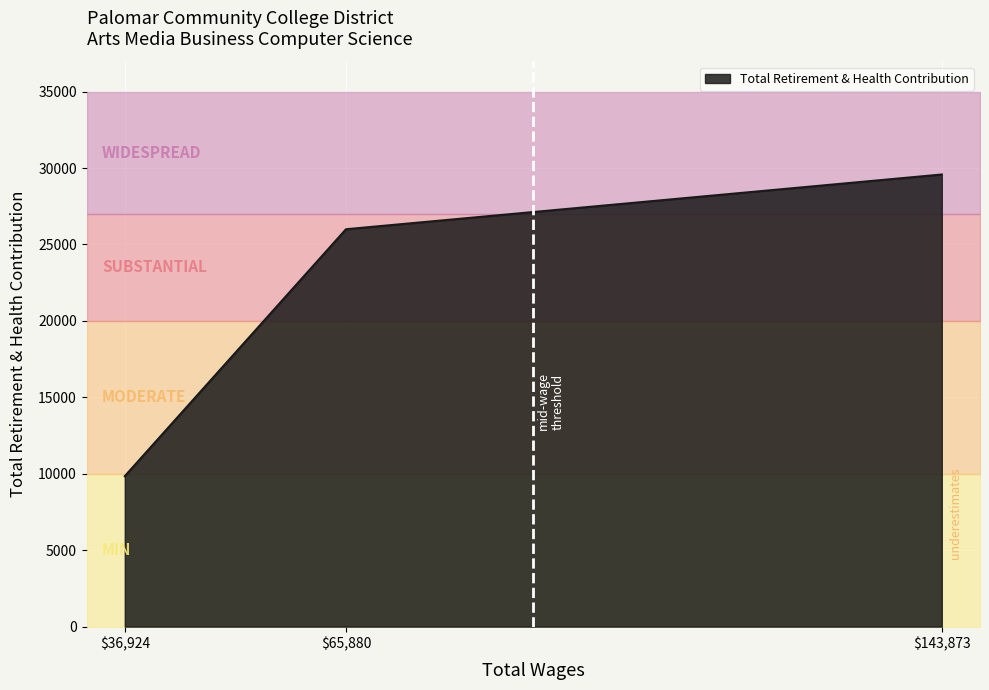

Between 65880.0 and 36924.0, which is larger?

65880.0